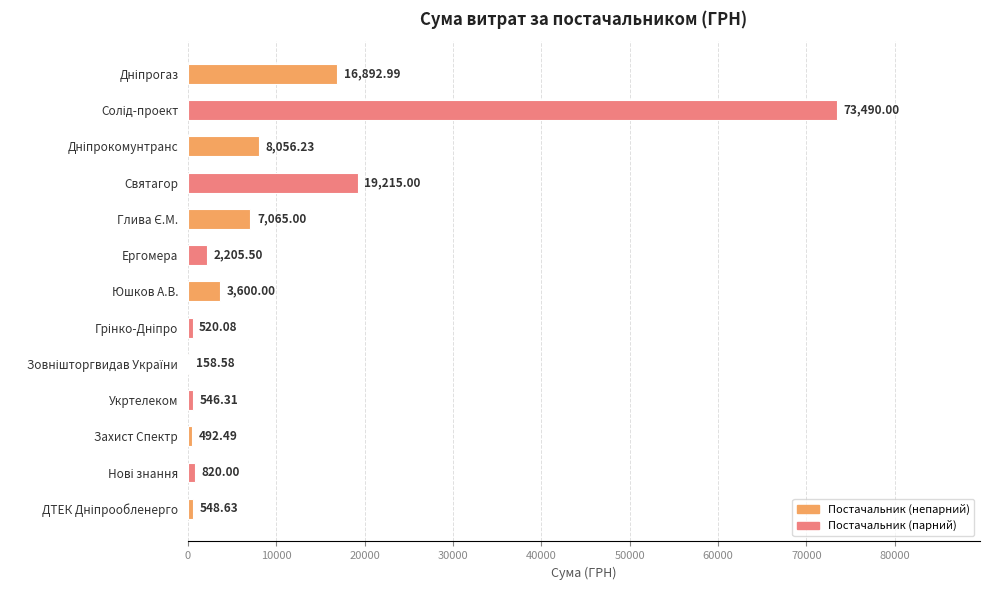

At which label is the value closest to 36824?

Святагор